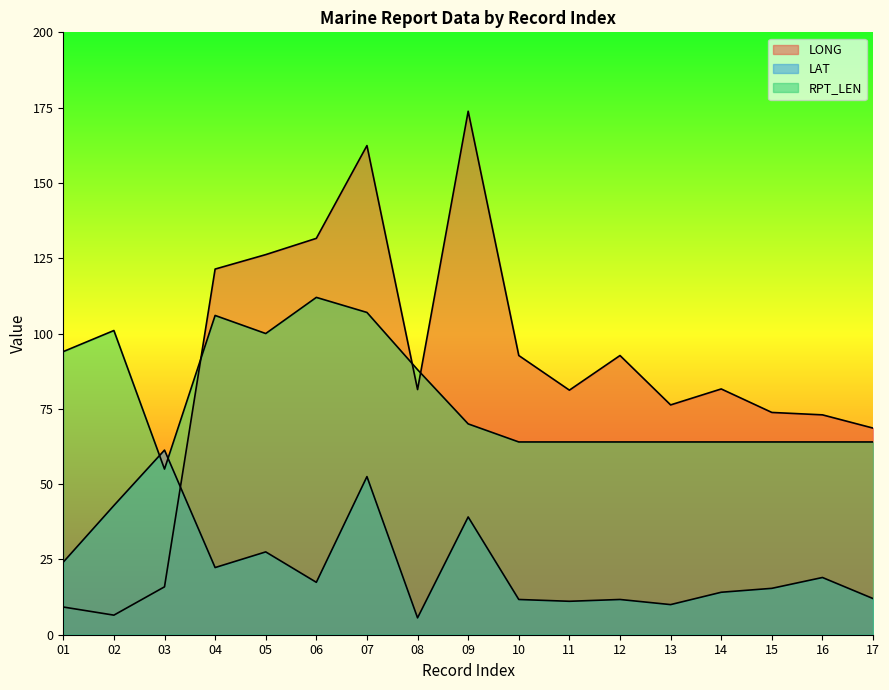

What is the sum of the LONG values at 13 and 14?

157.9